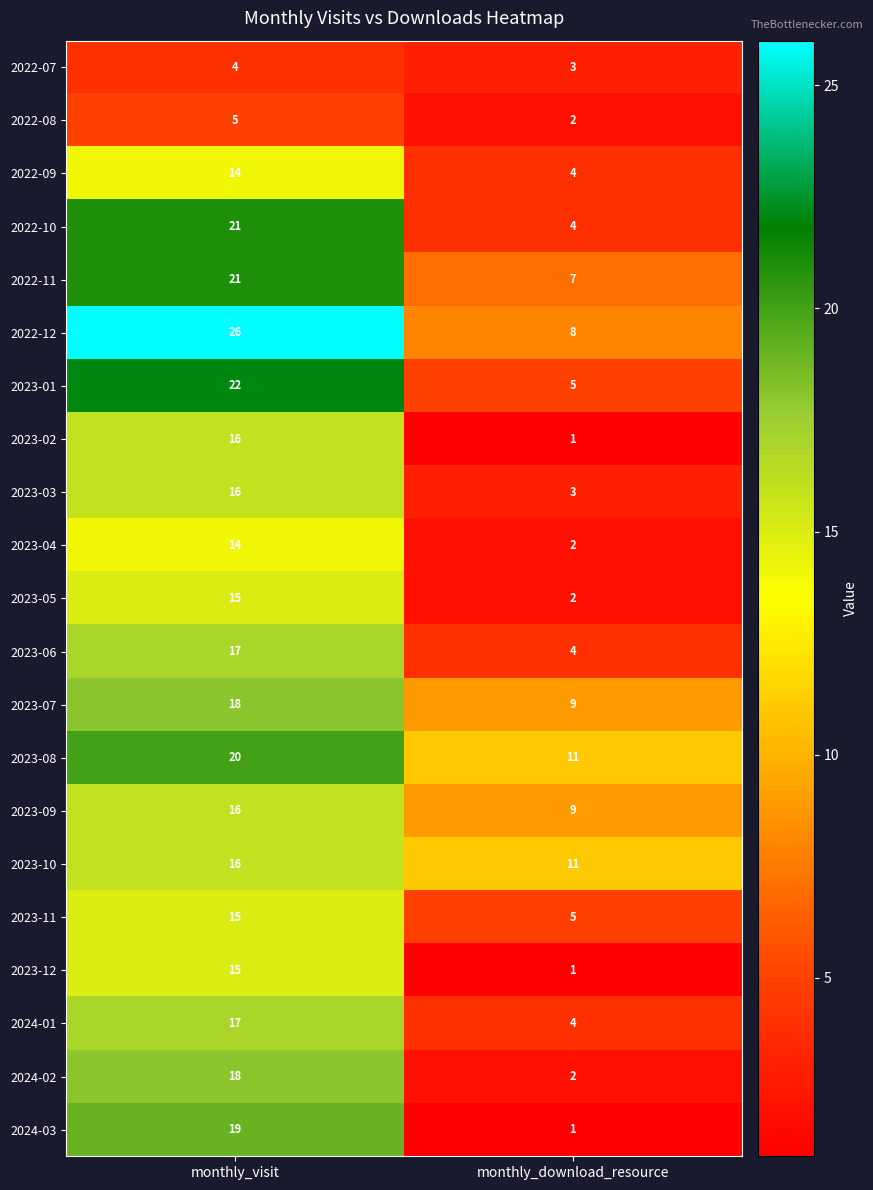

List the labels in order of 2023-10 value, largest first.

monthly_visit, monthly_download_resource